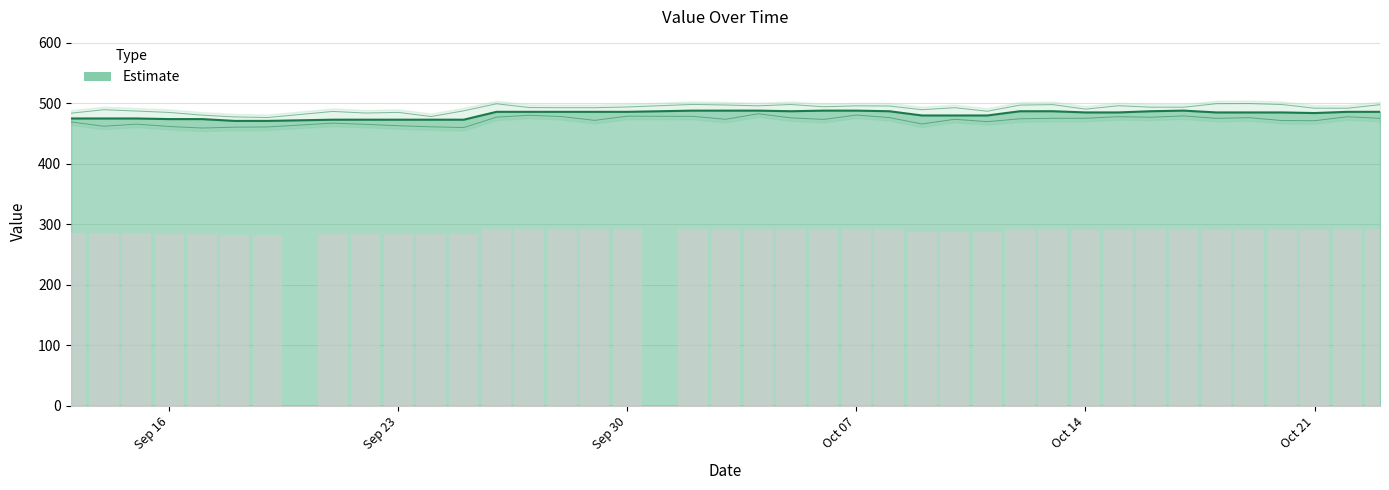

What is the average value?

289.1